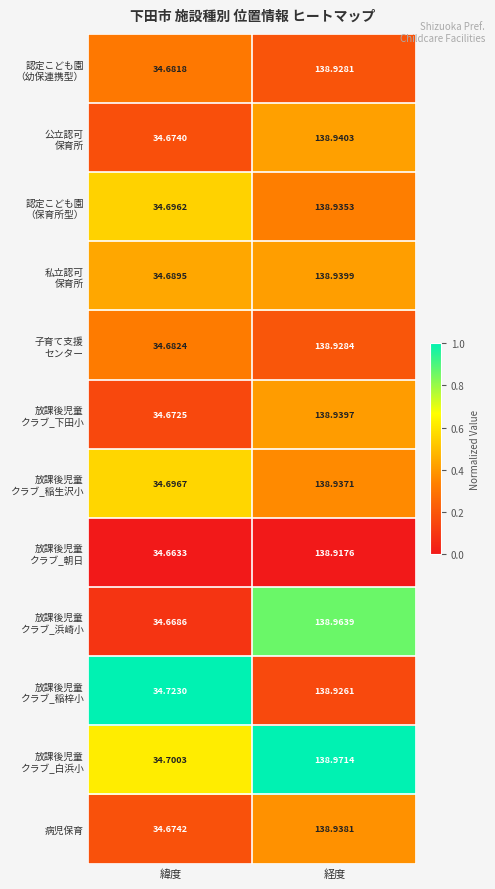

Which label corresponds to the smallest value in the chart?

緯度